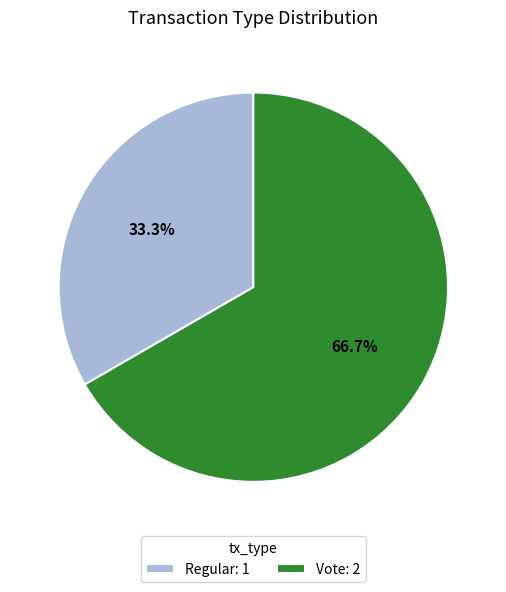

Which category has the smallest portion of the pie?

Regular